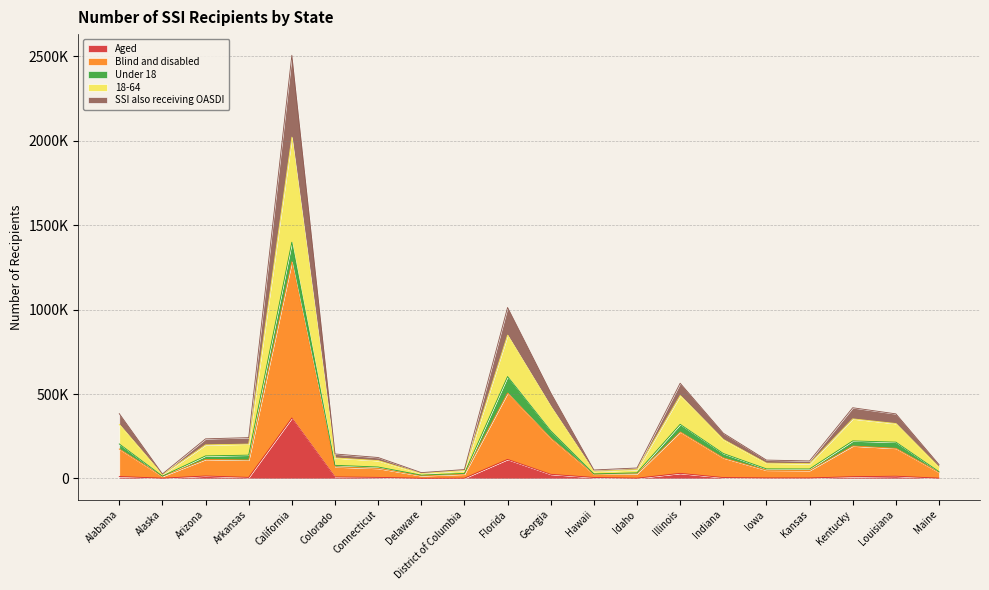

Does the chart display data point markers on the line(s)?

No